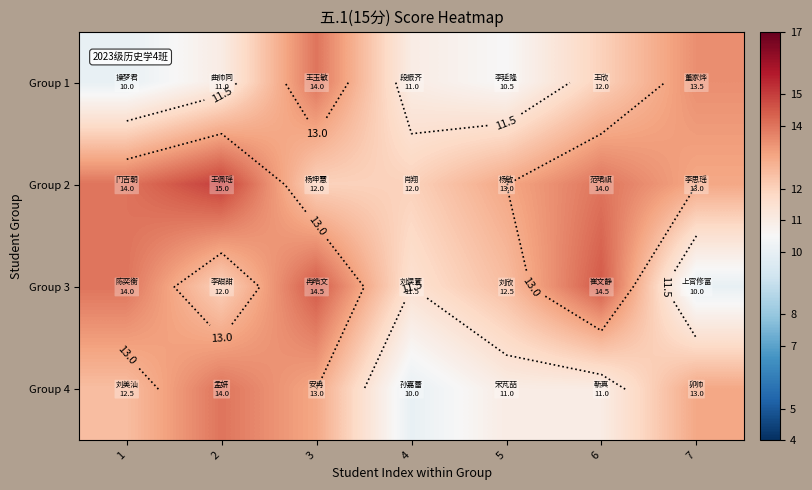

What is the smallest value displayed?

10.0